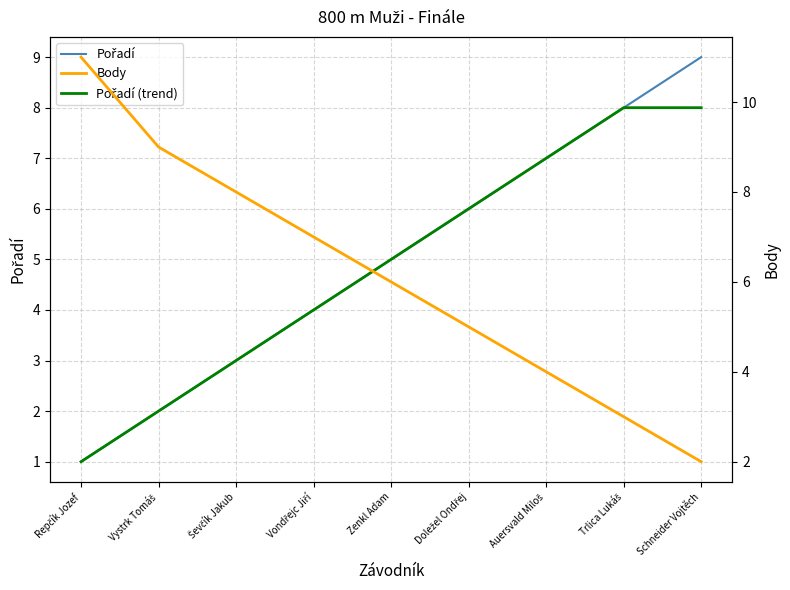

Which series ends up on top after the final intersection of Pořadí (trend) and Body?

Pořadí (trend)